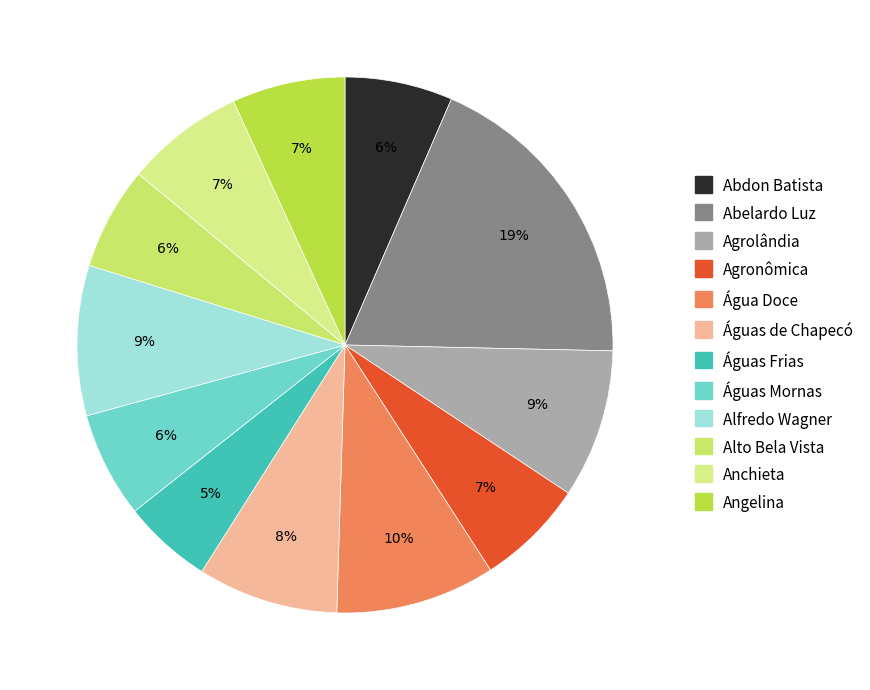

What percentage is the Água Doce slice, to the nearest percent?

10%